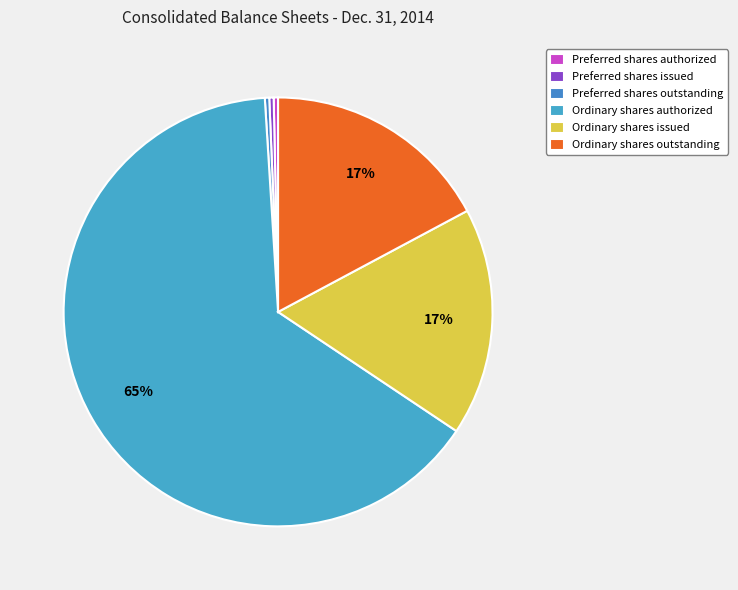

Which category accounts for the majority?

Ordinary shares authorized